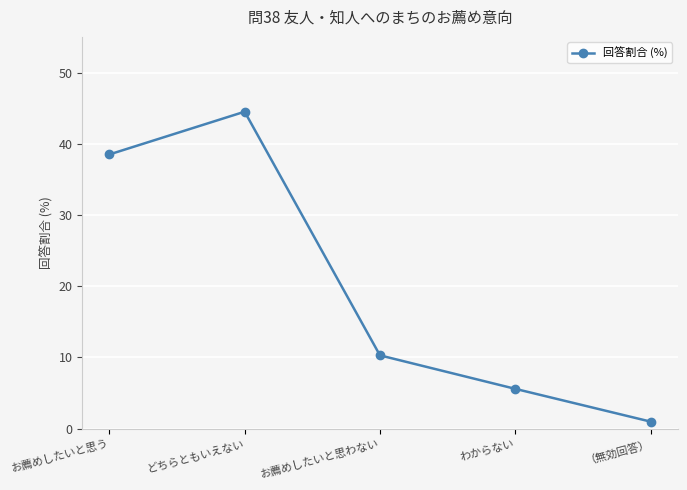

How many lines are shown in the chart?

1